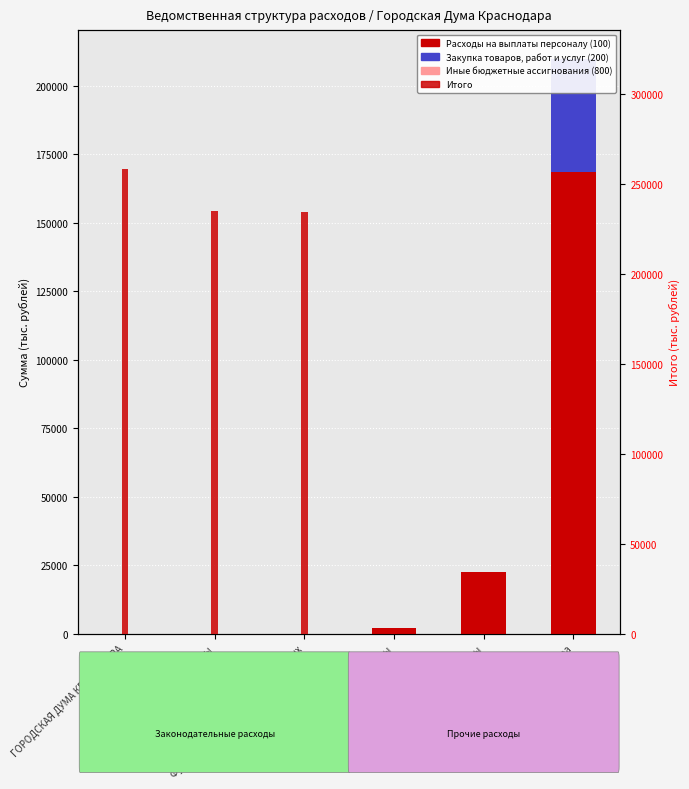

How many data points does each series have?

6